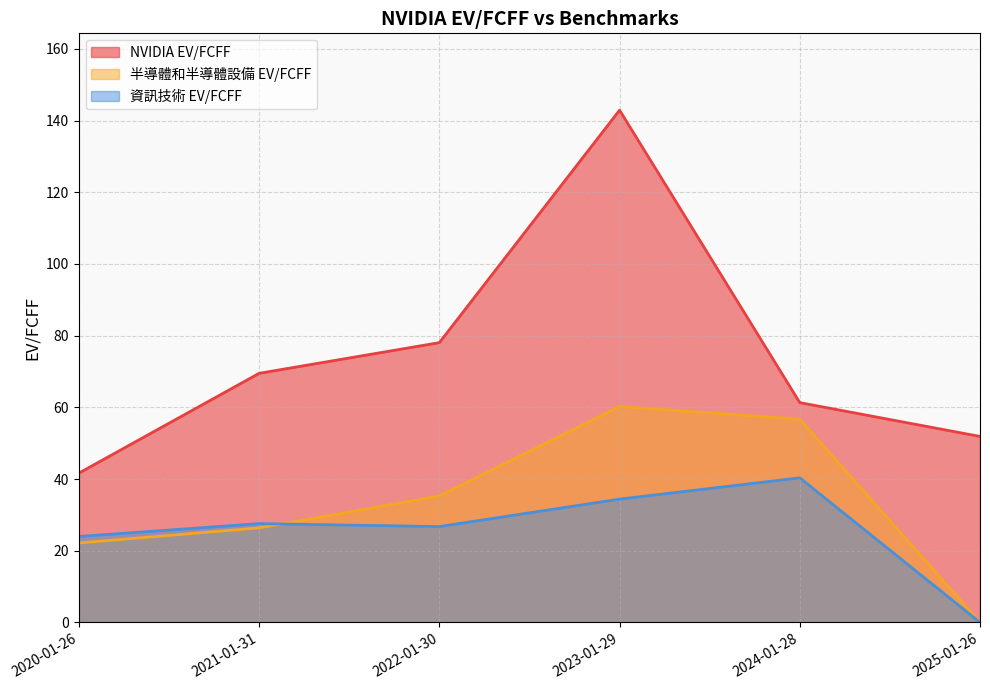

Rank the categories by 半導體和半導體設備 EV/FCFF value from lowest to highest.

2025-01-26, 2020-01-26, 2021-01-31, 2022-01-30, 2024-01-28, 2023-01-29